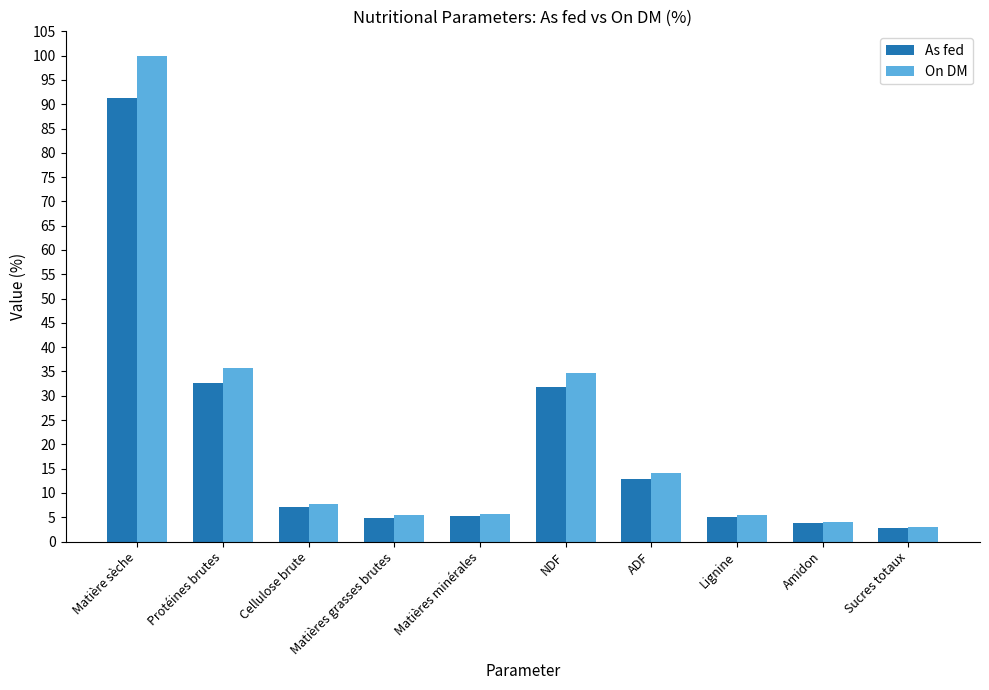

List the series in order of their peak value, lowest first.

As fed, On DM